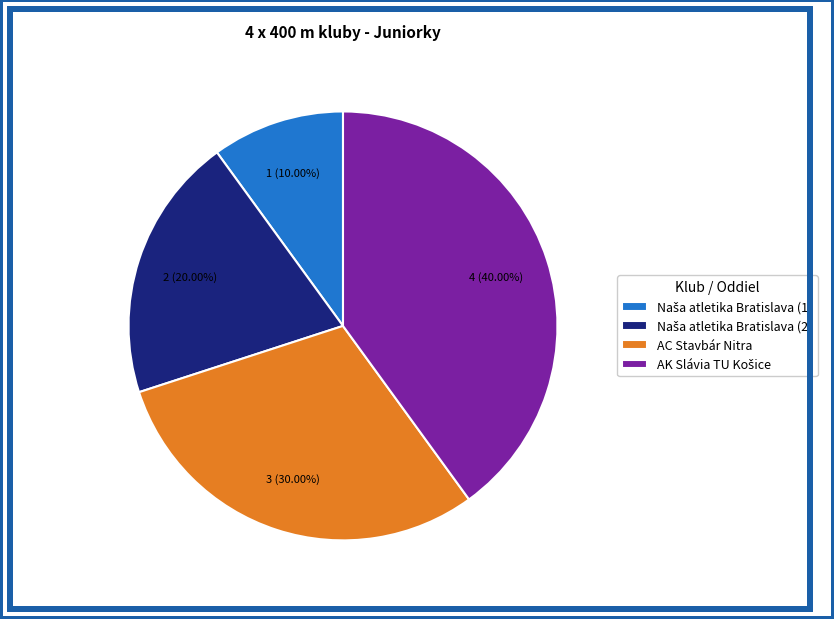

Does any single category account for the majority?

No